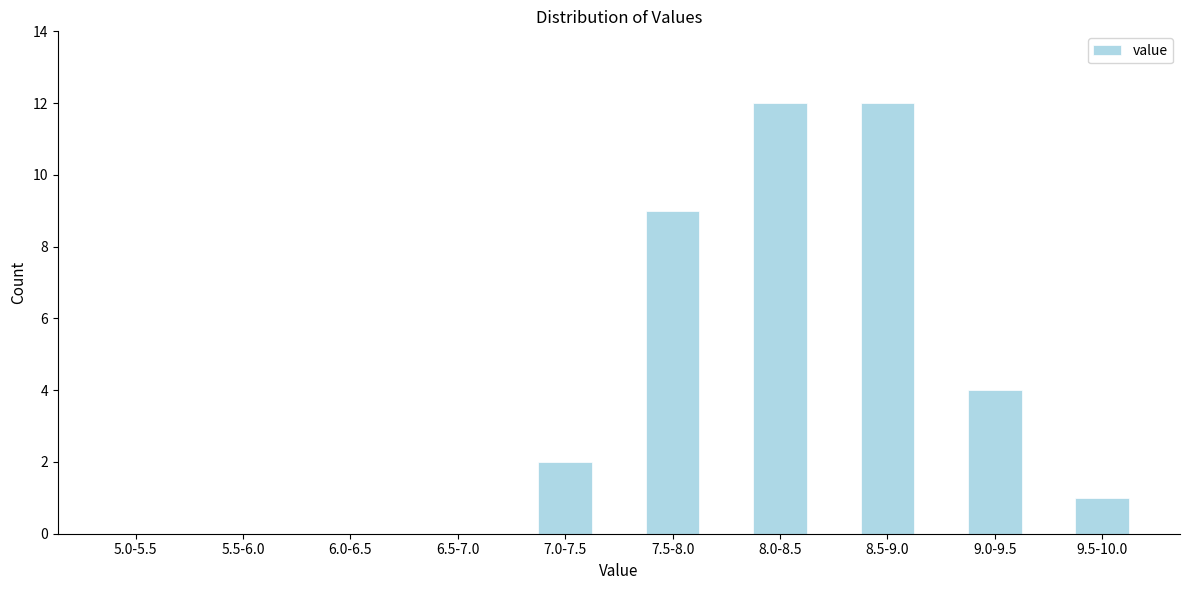

Reading right to left, extract all data points from this chart.

9.5-10.0=1	9.0-9.5=4	8.5-9.0=12	8.0-8.5=12	7.5-8.0=9	7.0-7.5=2	6.5-7.0=0	6.0-6.5=0	5.5-6.0=0	5.0-5.5=0